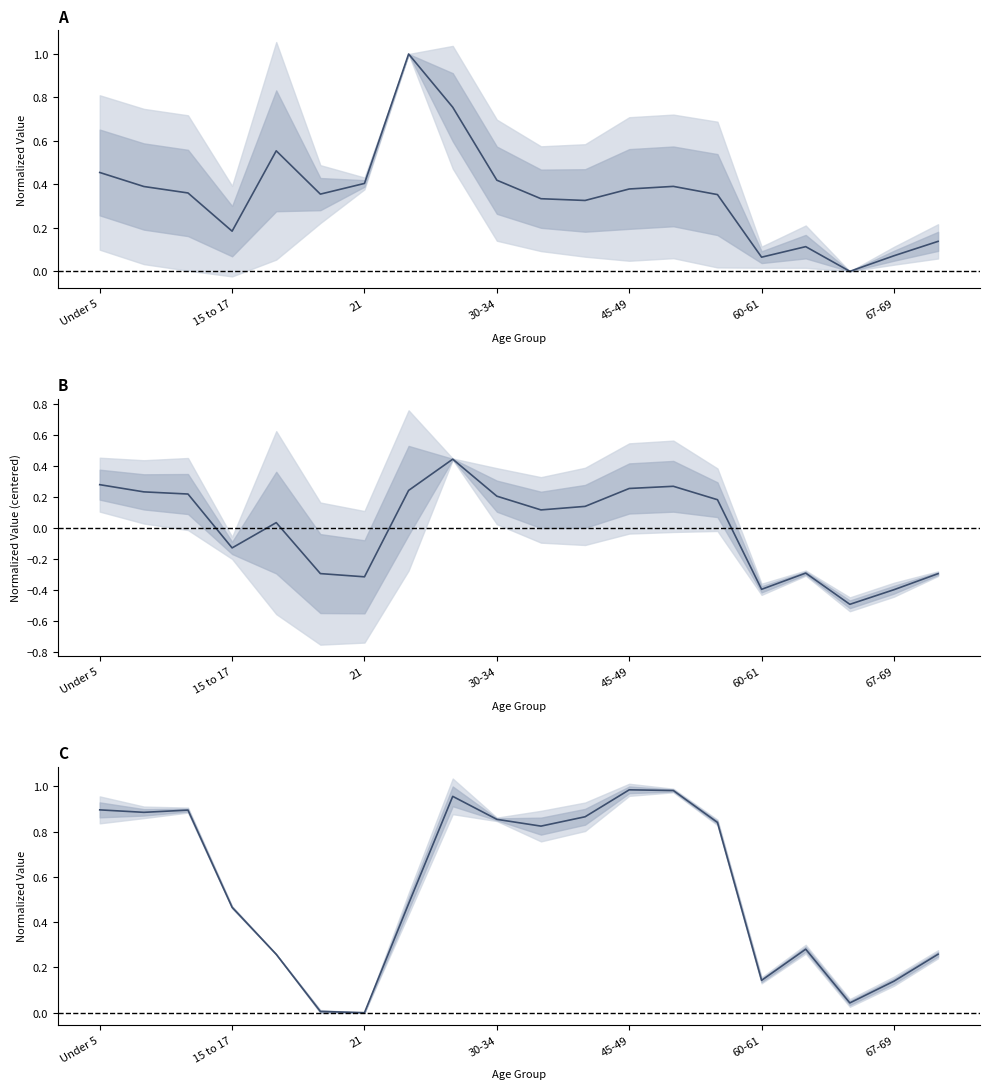

True or false: Louisiana vs Lincoln Parish and This Area vs Lincoln Parish cross at least once.

False